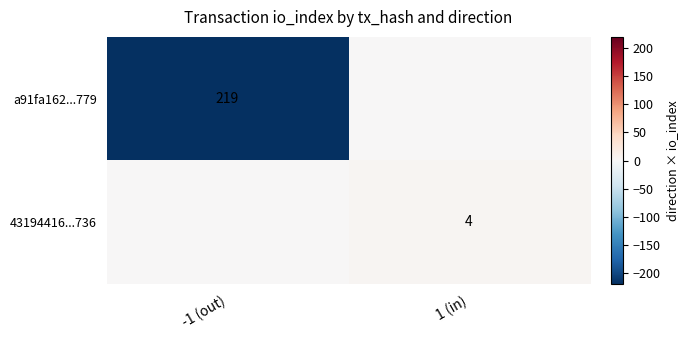

True or false: a91fa162...779 has a value of 141 at -1 (out).

False